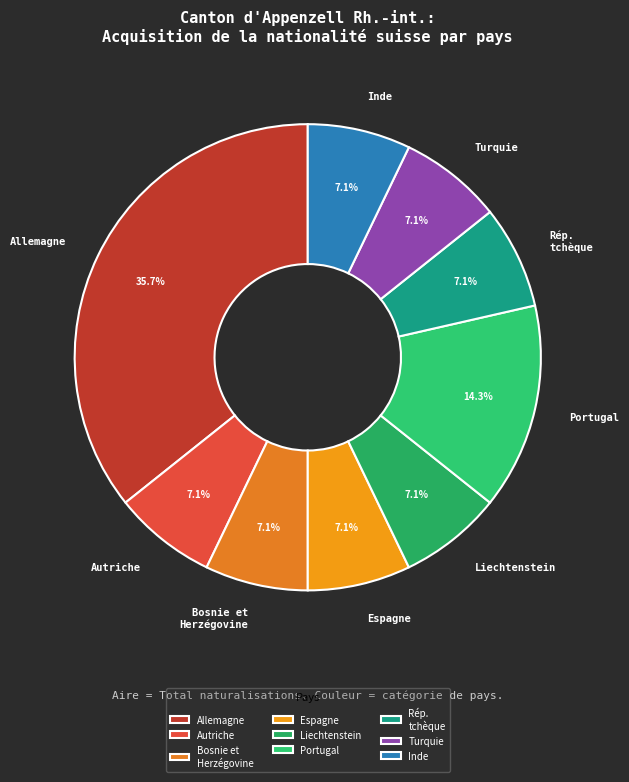

Which slice is the largest?

Allemagne